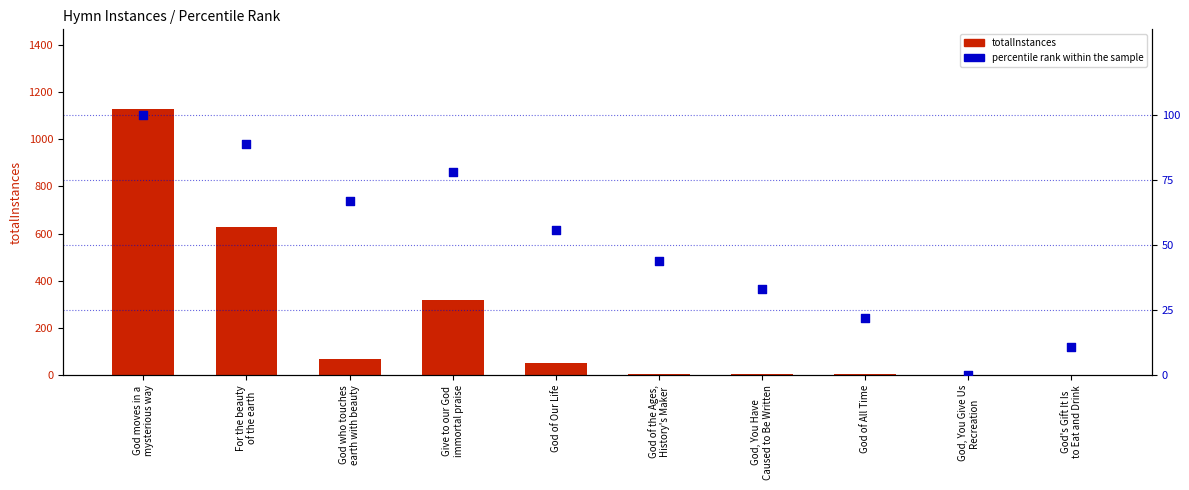

Which series reaches the minimum Y coordinate?

percentile rank within the sample